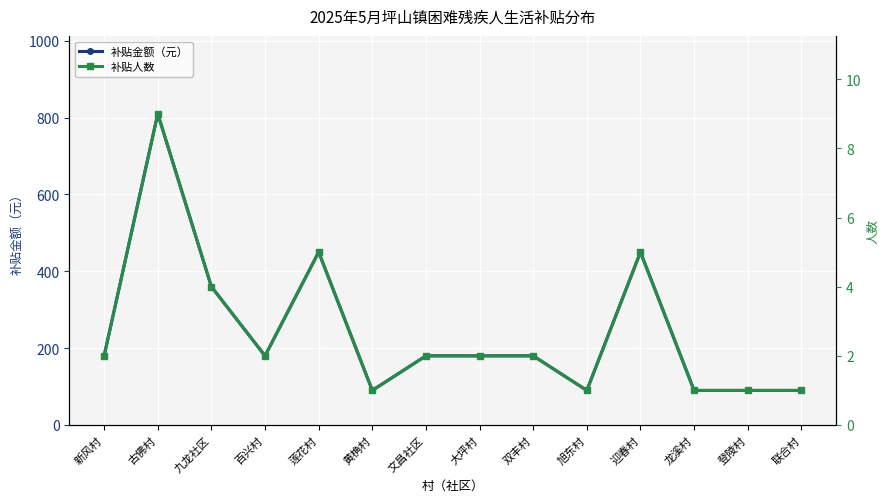

Reading right to left, list all the values displayed in this chart.

补贴金额（元）: 联合村=90	登陵村=90	龙溪村=90	迎春村=450	旭东村=90	双丰村=180	大坪村=180	文昌社区=180	黄桷村=90	莲花村=450	百兴村=180	九龙社区=360	古佛村=810	新风村=180
补贴人数: 联合村=1	登陵村=1	龙溪村=1	迎春村=5	旭东村=1	双丰村=2	大坪村=2	文昌社区=2	黄桷村=1	莲花村=5	百兴村=2	九龙社区=4	古佛村=9	新风村=2